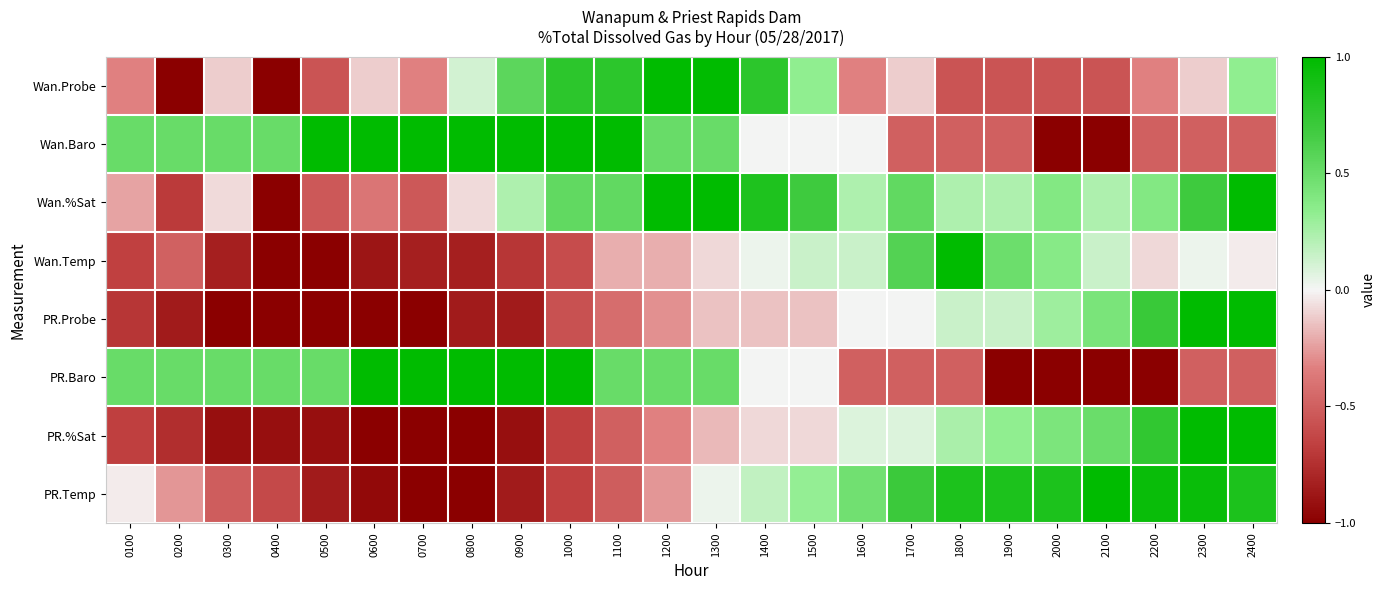

Reading right to left, extract all data points from this chart.

Wan.Probe: 2400=0.3	2300=-0.1	2200=-0.3	2100=-0.6	2000=-0.6	1900=-0.6	1800=-0.6	1700=-0.1	1600=-0.3	1500=0.3	1400=0.8	1300=1.0	1200=1.0	1100=0.8	1000=0.8	0900=0.6	0800=0.1	0700=-0.3	0600=-0.1	0500=-0.6	0400=-1.0	0300=-0.1	0200=-1.0	0100=-0.3
Wan.Baro: 2400=-0.5	2300=-0.5	2200=-0.5	2100=-1.0	2000=-1.0	1900=-0.5	1800=-0.5	1700=-0.5	1600=0.0	1500=0.0	1400=0.0	1300=0.5	1200=0.5	1100=1.0	1000=1.0	0900=1.0	0800=1.0	0700=1.0	0600=1.0	0500=1.0	0400=0.5	0300=0.5	0200=0.5	0100=0.5
Wan.%Sat: 2400=1.0	2300=0.7	2200=0.4	2100=0.2	2000=0.4	1900=0.2	1800=0.2	1700=0.5	1600=0.2	1500=0.7	1400=0.8	1300=1.0	1200=1.0	1100=0.5	1000=0.5	0900=0.2	0800=-0.1	0700=-0.5	0600=-0.4	0500=-0.5	0400=-1.0	0300=-0.1	0200=-0.7	0100=-0.2
Wan.Temp: 2400=-0.0	2300=0.0	2200=-0.1	2100=0.1	2000=0.4	1900=0.5	1800=1.0	1700=0.6	1600=0.1	1500=0.1	1400=0.0	1300=-0.1	1200=-0.2	1100=-0.2	1000=-0.6	0900=-0.7	0800=-0.8	0700=-0.8	0600=-0.9	0500=-1.0	0400=-1.0	0300=-0.8	0200=-0.5	0100=-0.7
PR.Probe: 2400=1.0	2300=1.0	2200=0.7	2100=0.4	2000=0.3	1900=0.1	1800=0.1	1700=0.0	1600=0.0	1500=-0.1	1400=-0.1	1300=-0.1	1200=-0.3	1100=-0.4	1000=-0.6	0900=-0.9	0800=-0.9	0700=-1.0	0600=-1.0	0500=-1.0	0400=-1.0	0300=-1.0	0200=-0.9	0100=-0.7
PR.Baro: 2400=-0.5	2300=-0.5	2200=-1.0	2100=-1.0	2000=-1.0	1900=-1.0	1800=-0.5	1700=-0.5	1600=-0.5	1500=0.0	1400=0.0	1300=0.5	1200=0.5	1100=0.5	1000=1.0	0900=1.0	0800=1.0	0700=1.0	0600=1.0	0500=0.5	0400=0.5	0300=0.5	0200=0.5	0100=0.5
PR.%Sat: 2400=1.0	2300=1.0	2200=0.8	2100=0.5	2000=0.4	1900=0.3	1800=0.2	1700=0.1	1600=0.1	1500=-0.1	1400=-0.1	1300=-0.2	1200=-0.3	1100=-0.5	1000=-0.7	0900=-0.9	0800=-1.0	0700=-1.0	0600=-1.0	0500=-0.9	0400=-0.9	0300=-0.9	0200=-0.8	0100=-0.7
PR.Temp: 2400=0.9	2300=1.0	2200=1.0	2100=1.0	2000=0.9	1900=0.9	1800=0.9	1700=0.7	1600=0.5	1500=0.3	1400=0.2	1300=0.0	1200=-0.3	1100=-0.5	1000=-0.7	0900=-0.9	0800=-1.0	0700=-1.0	0600=-1.0	0500=-0.9	0400=-0.6	0300=-0.5	0200=-0.3	0100=-0.0